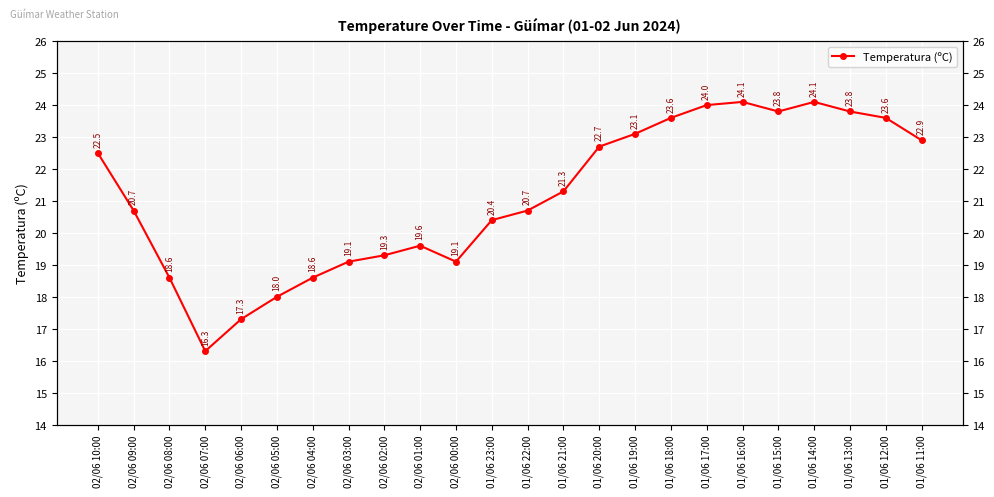

At which category does the data reach its first local valley?

02/06 07:00